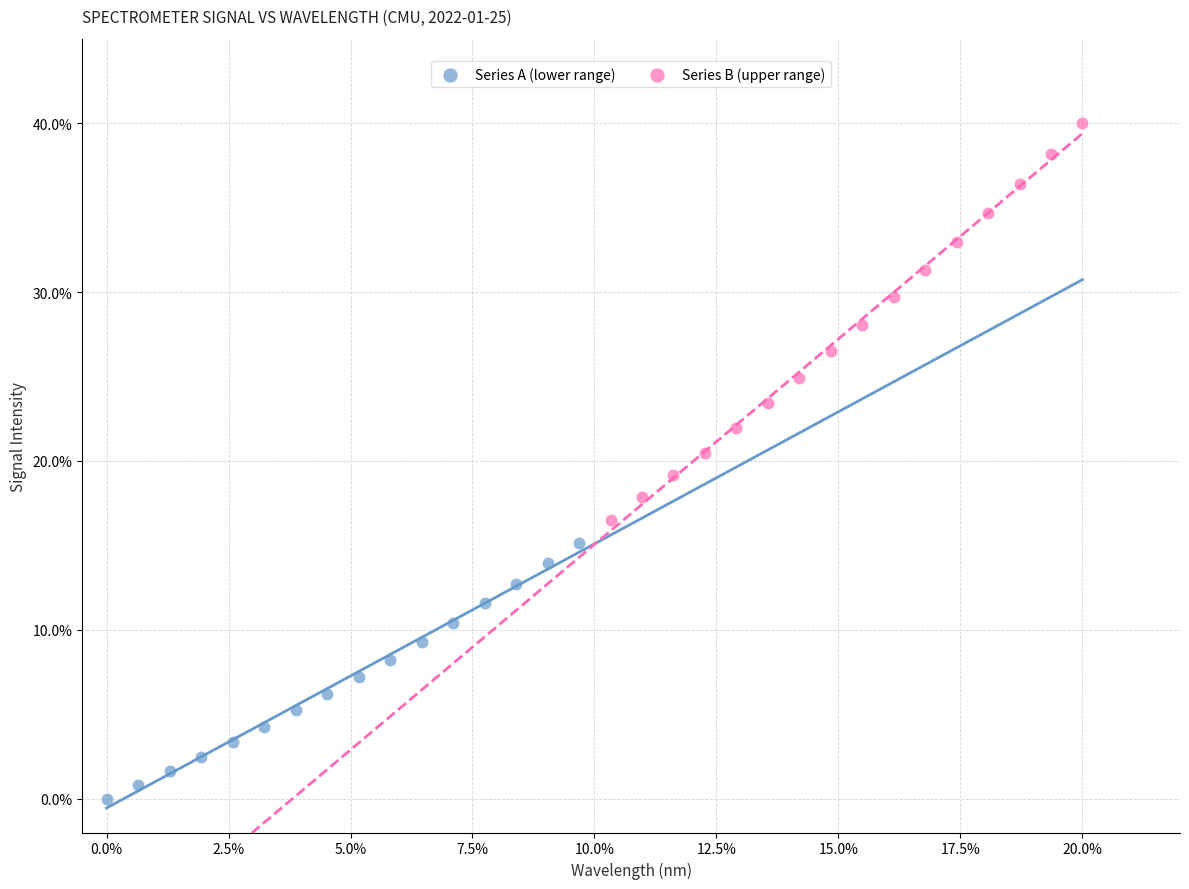

Which series reaches the minimum Y coordinate?

Series A (lower range)